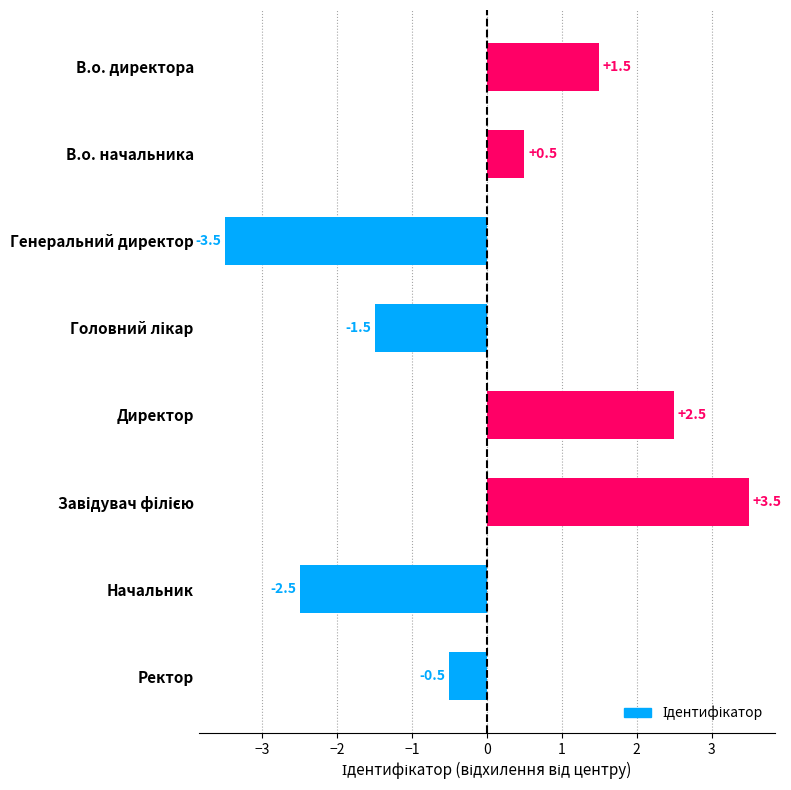

What is the approximate value at Директор?

2.5